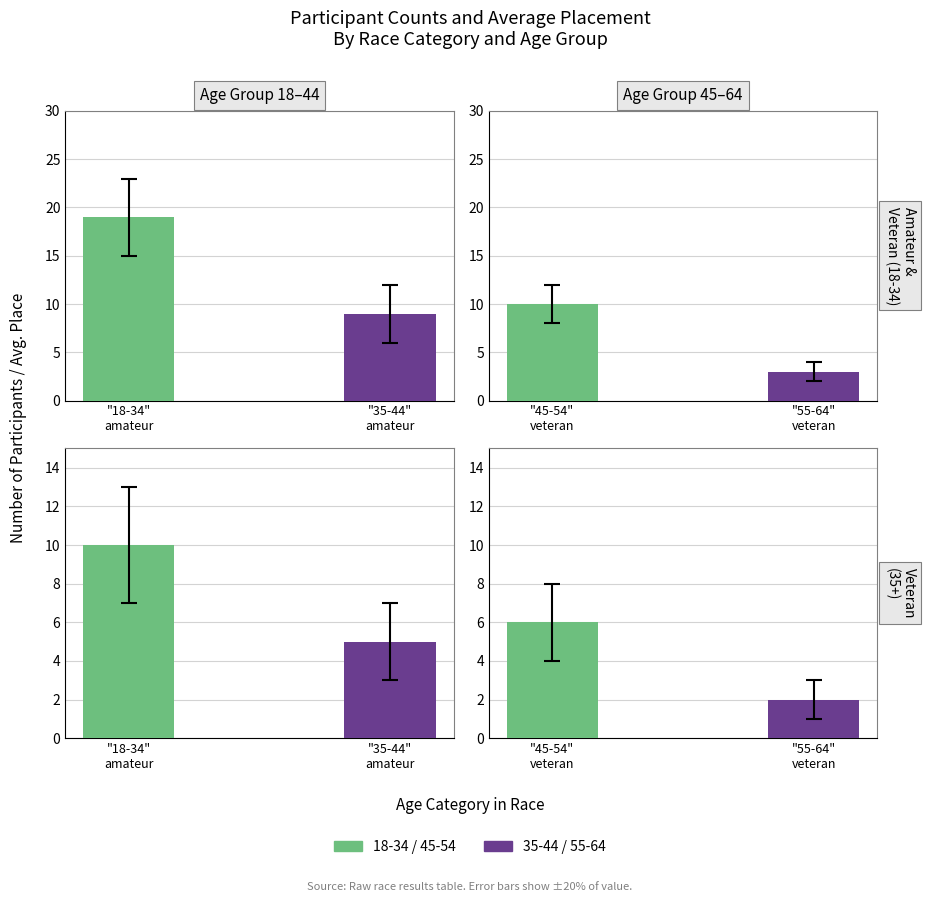

What is the maximum value shown in the chart?

19.0